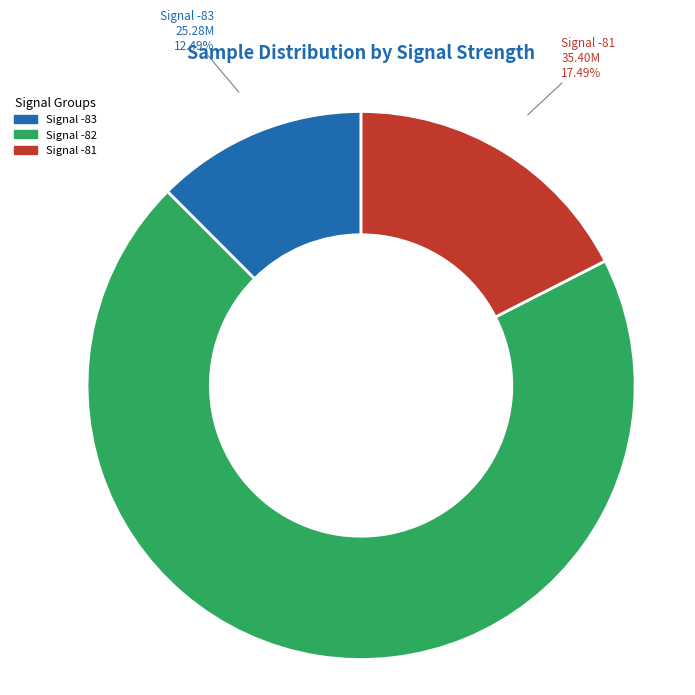

What is the ratio of the value at Signal -83 to the value at Signal -81?

0.7